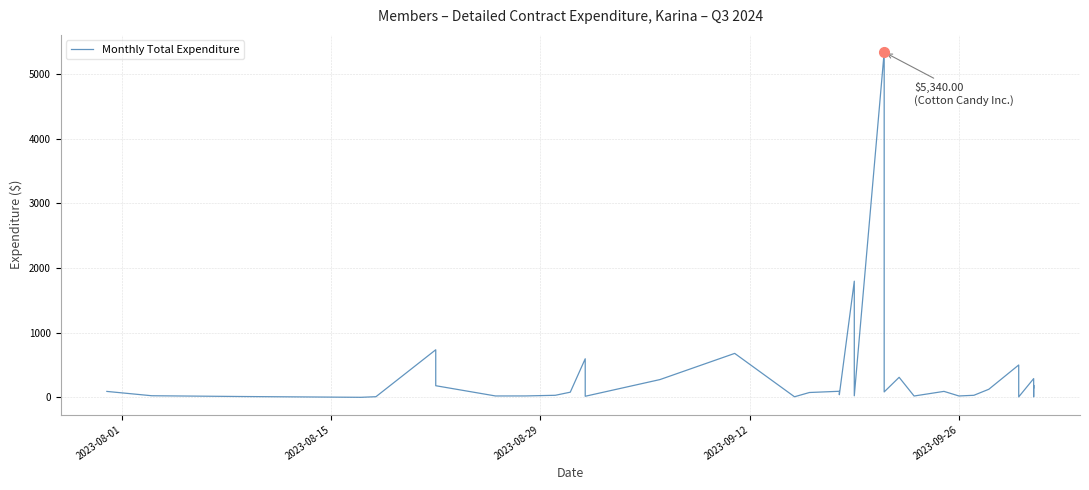

Count the number of values greater than 84.

20